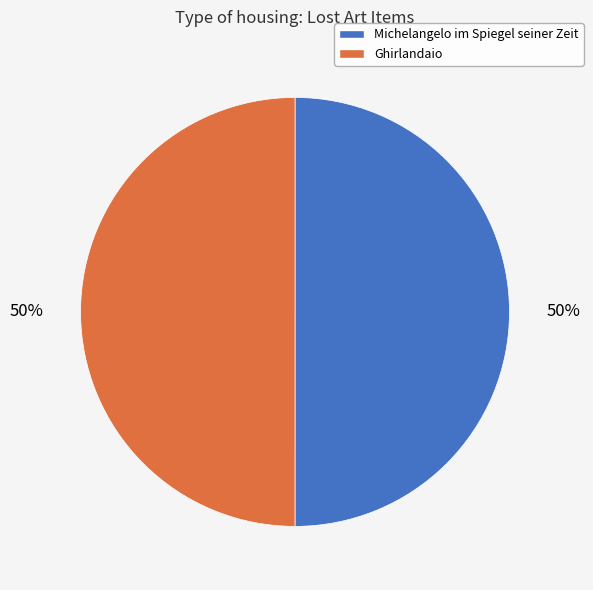

What is the ratio of the value at Ghirlandaio to the value at Michelangelo im Spiegel seiner Zeit?

1.0